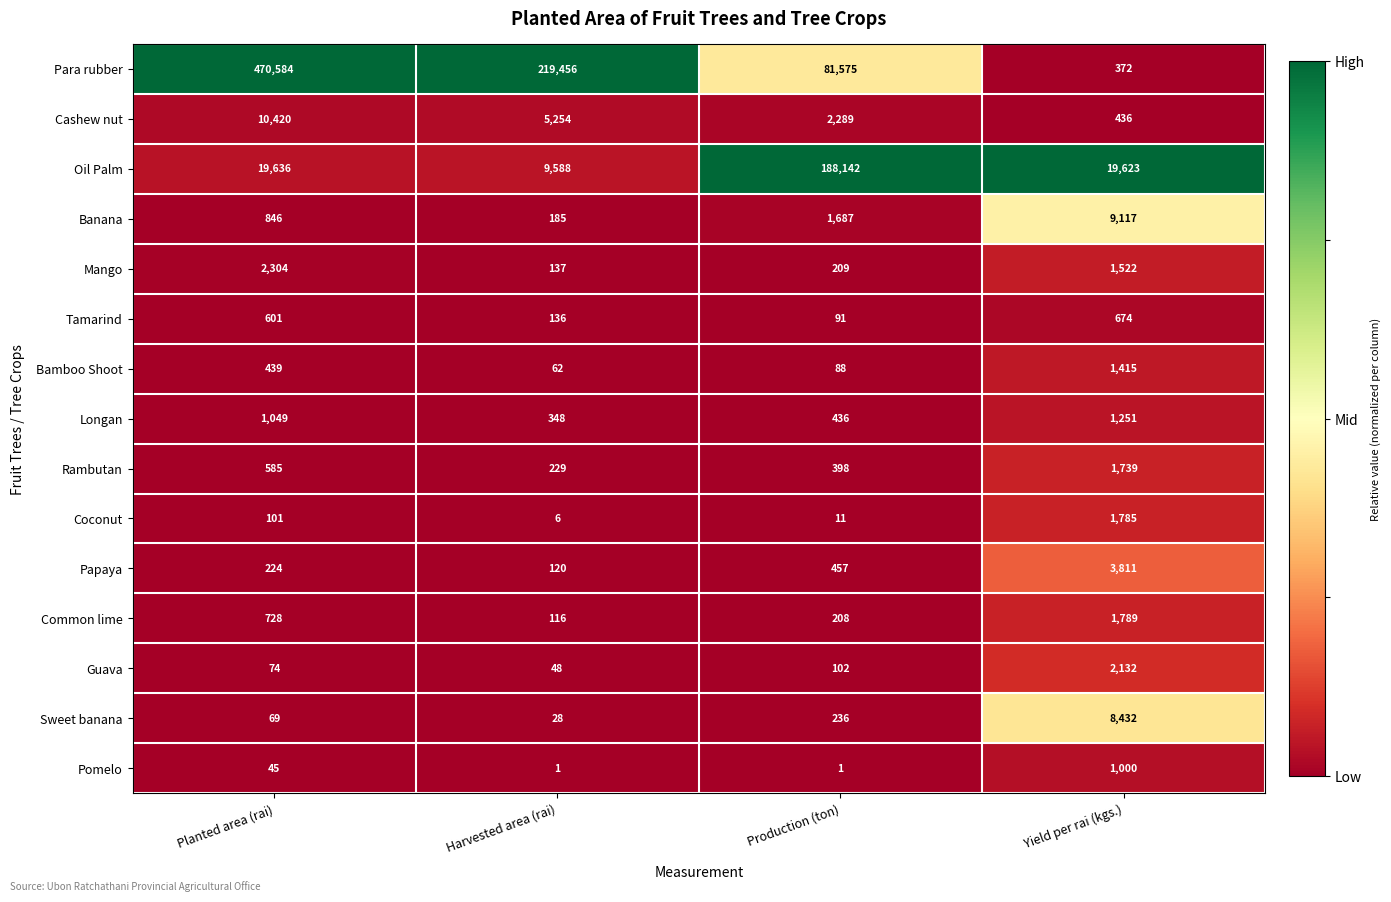

At which category does the chart reach its peak across all series?

Planted area (rai)